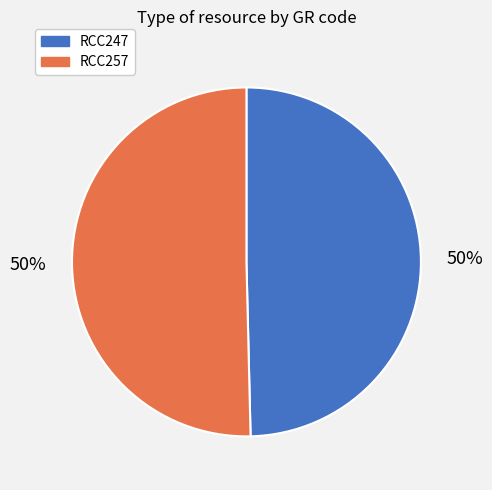

Do RCC257 and RCC247 together represent more than half of the pie?

Yes